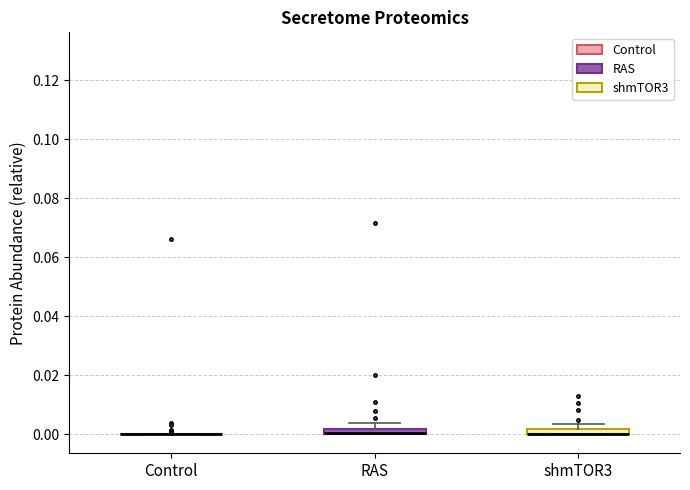

Where is the upper edge of the box for RAS on the y-axis? The values are not printed on the chart, so give them approximately, as read against the axis.

0.002